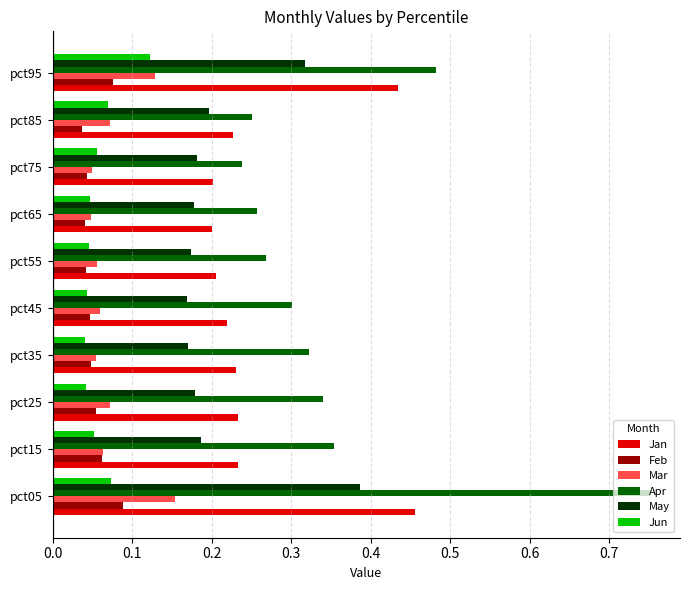

Which series has the largest total across all categories?

Apr